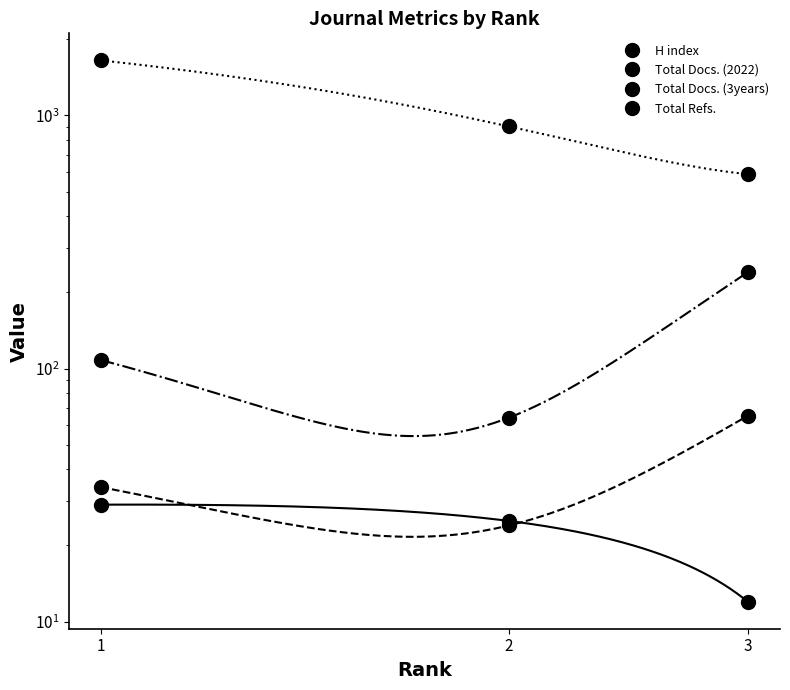

What is the sum of all Total Refs. values?

3139